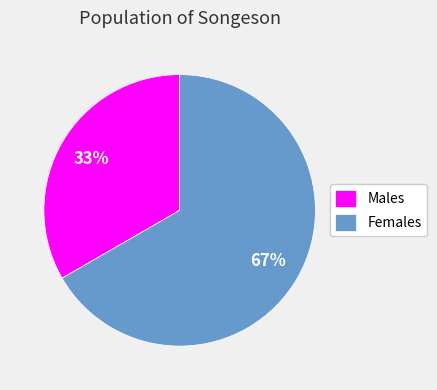

How many segments does this pie chart have?

2